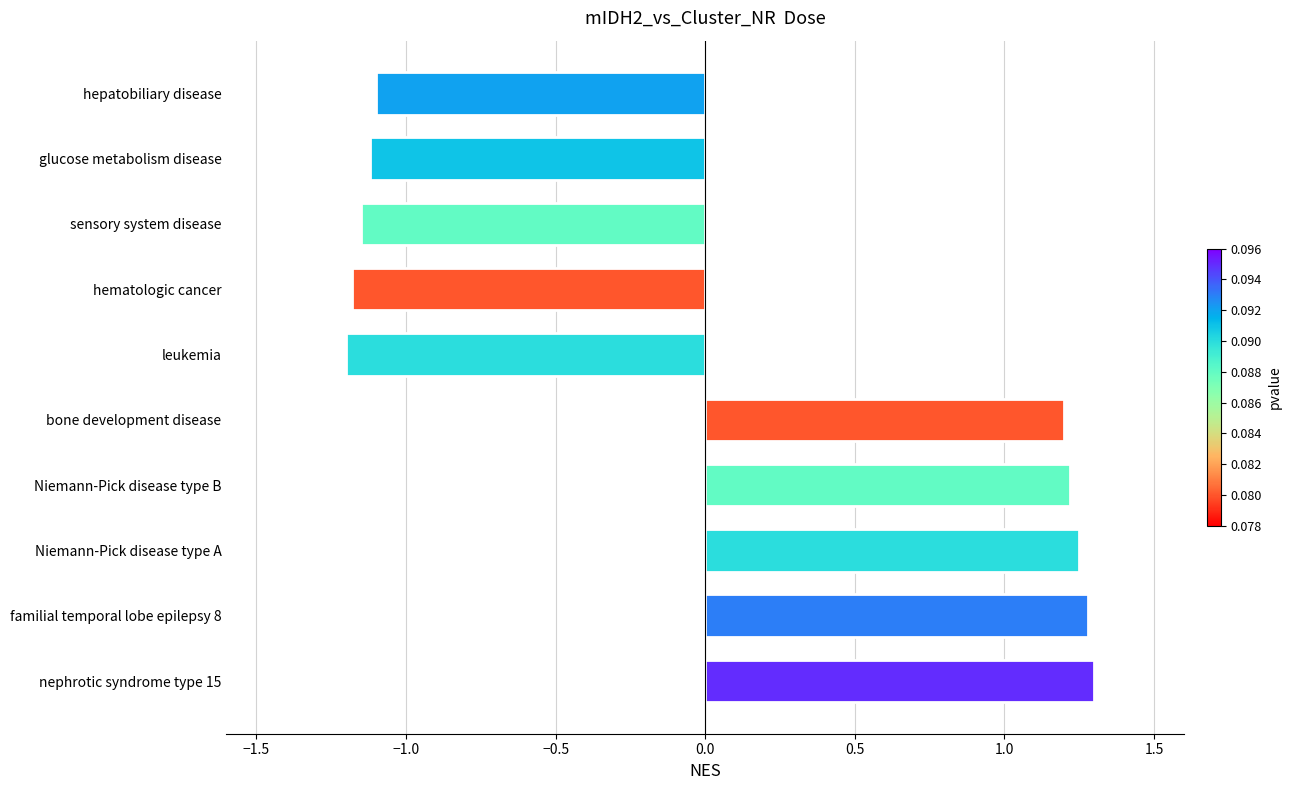

Is it true that the value at Niemann-Pick disease type B is 2.0?

False